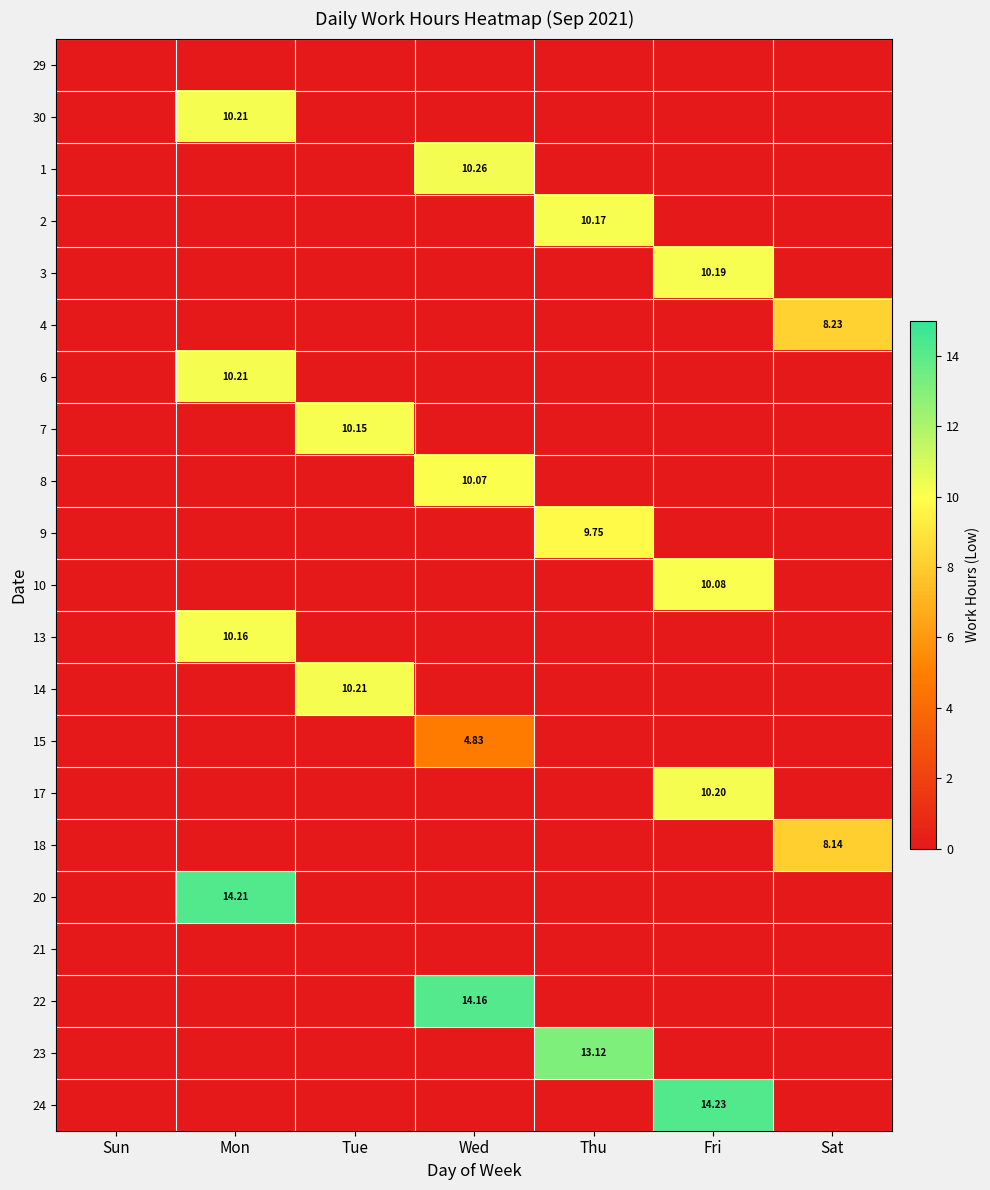

Is it true that 24 equals 0.0 at Sat?

True